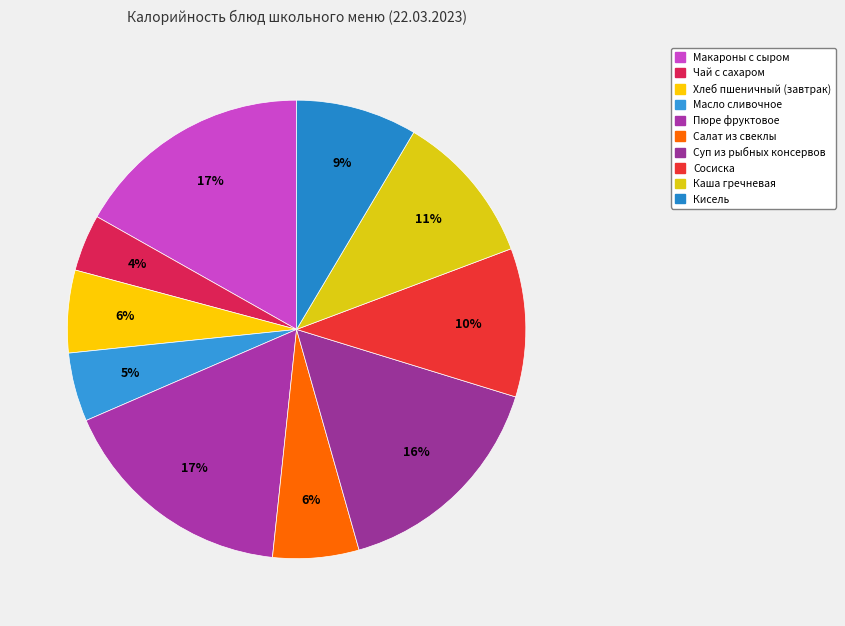

The Салат из свеклы slice represents 6% of the pie. True or false?

True